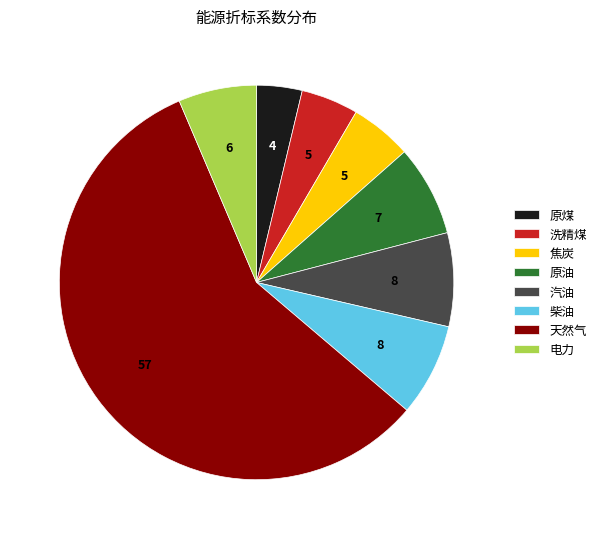

Do 洗精煤 and 电力 together represent more than half of the pie?

No